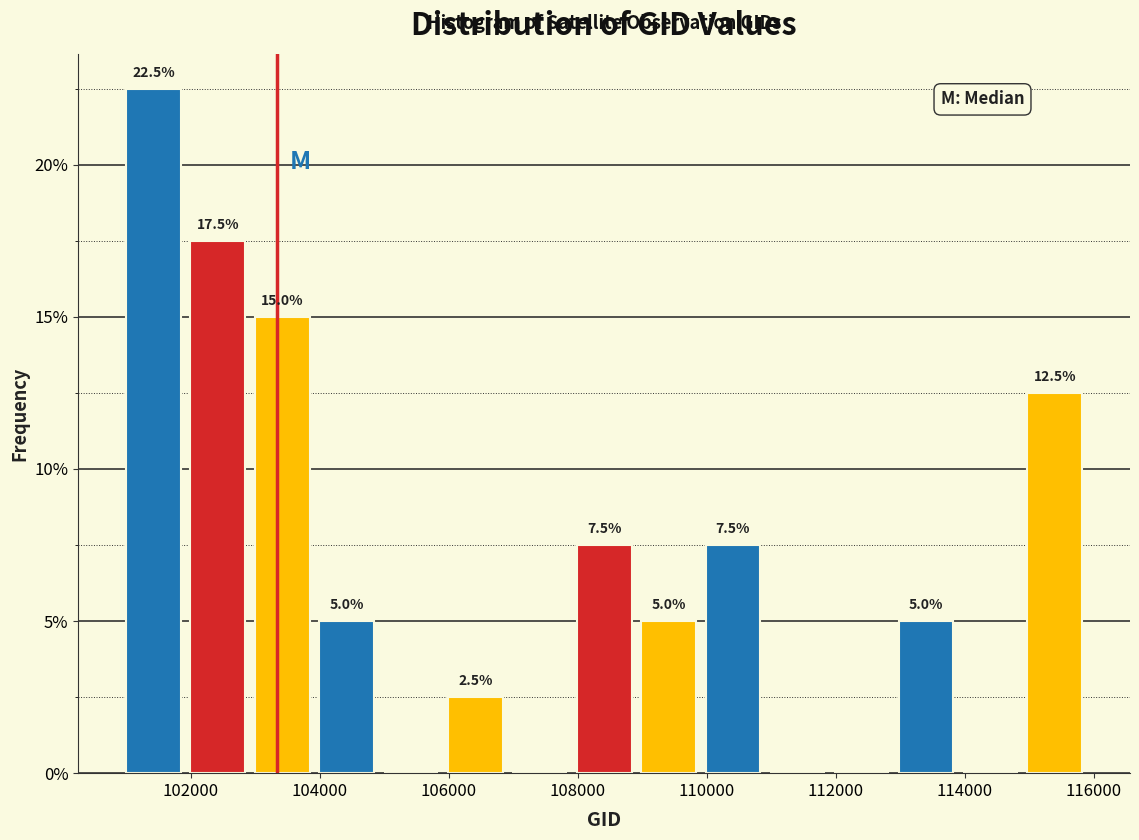

Over which range of the x-axis is the bar tallest?

101000 to 102000